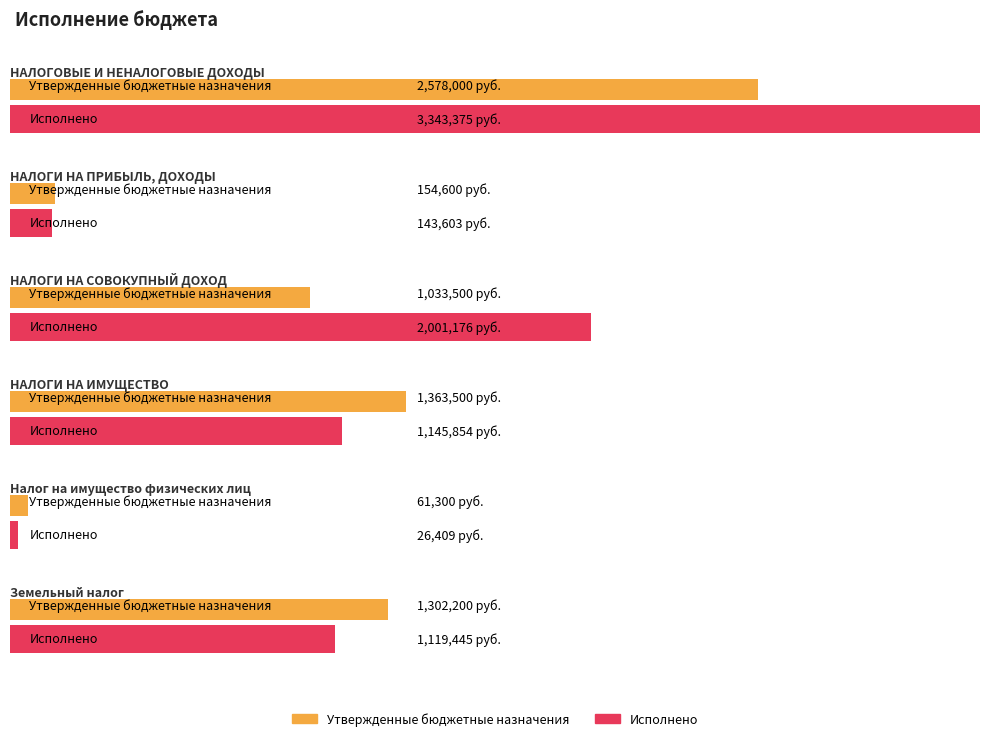

Is the value of Утвержденные бюджетные назначения at НАЛОГОВЫЕ И НЕНАЛОГОВЫЕ ДОХОДЫ greater than the value of Исполнено at НАЛОГИ НА ИМУЩЕСТВО?

Yes